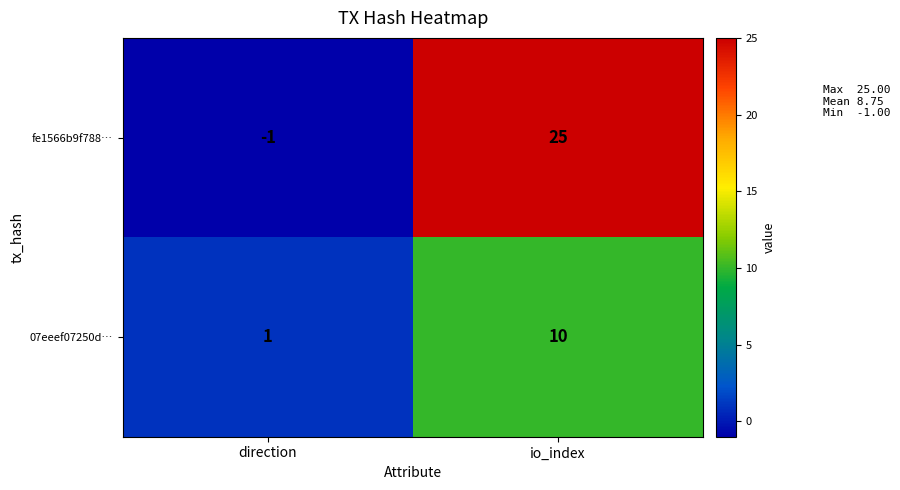

Rank the series by their average value, from lowest to highest.

07eeef07250d…, fe1566b9f788…